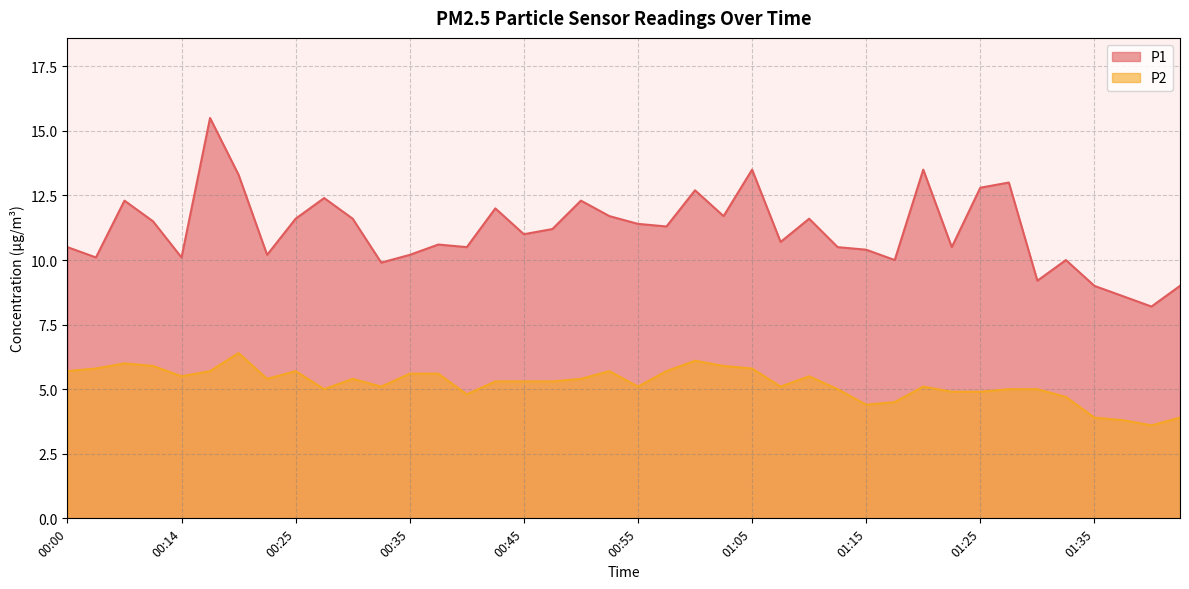

How many lines are shown in the chart?

2